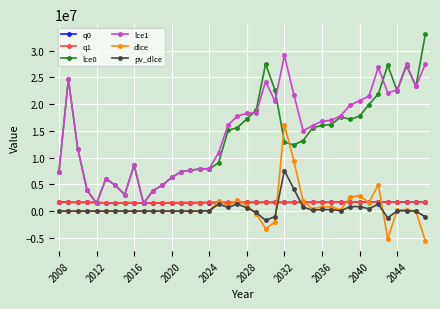

What is the lowest value of the lce0 series?

1424375.2